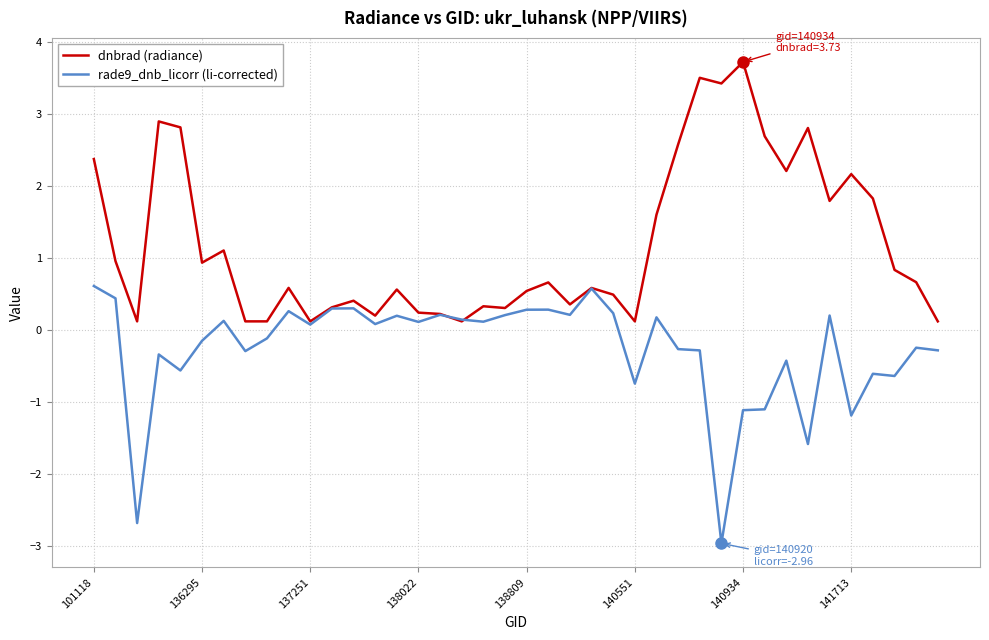

Rank the series by their average value, from lowest to highest.

rade9_dnb_licorr (li-corrected), dnbrad (radiance)